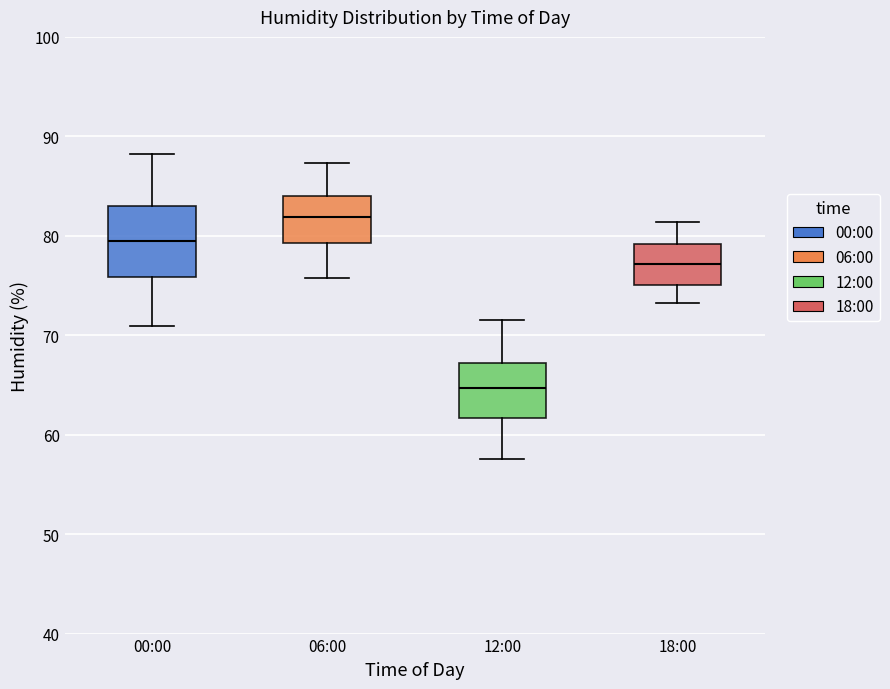

Reading left to right, read every box against the y-axis: the position of its median line, the range the box covers, and the ends of its whiskers. The values are not printed on the chart, so give them approximately, as read against the axis.

00:00: median 80, box 76 to 83, whiskers 71 to 88
06:00: median 82, box 79 to 84, whiskers 76 to 87
12:00: median 65, box 62 to 67, whiskers 58 to 72
18:00: median 77, box 75 to 79, whiskers 73 to 81